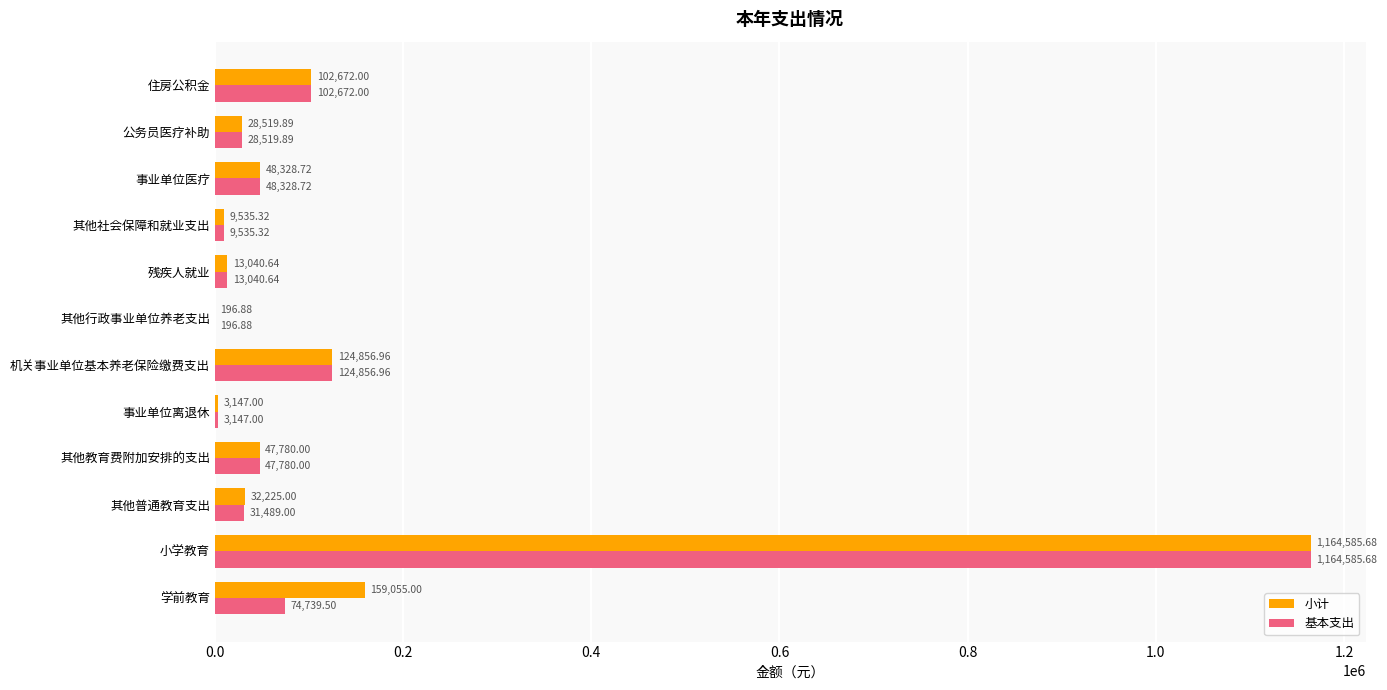

Which series changed the most between 其他普通教育支出 and 残疾人就业?

小计